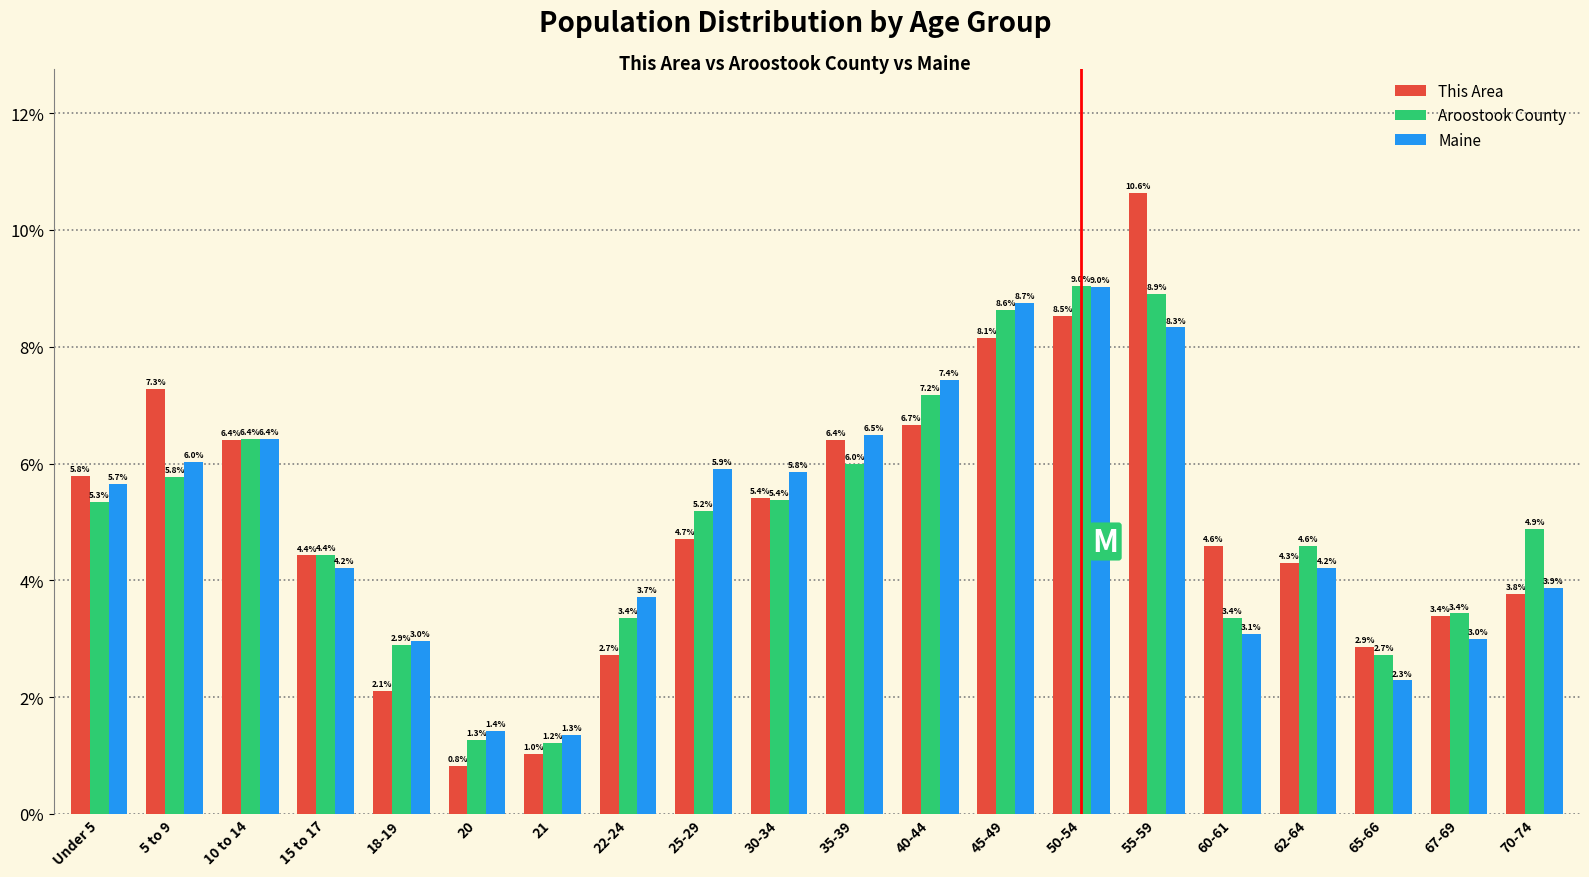

Between 20 and 30-34, which series saw the biggest shift?

This Area